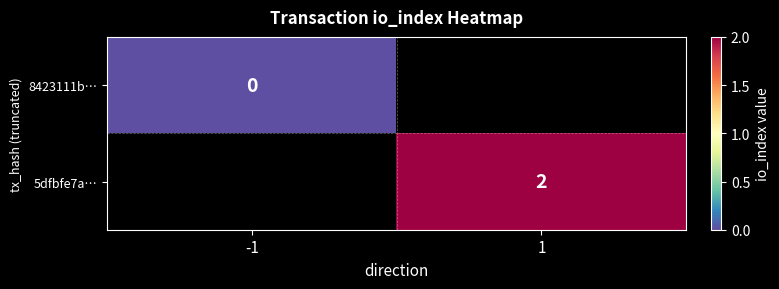

At how many categories does at least one series exceed 0?

1